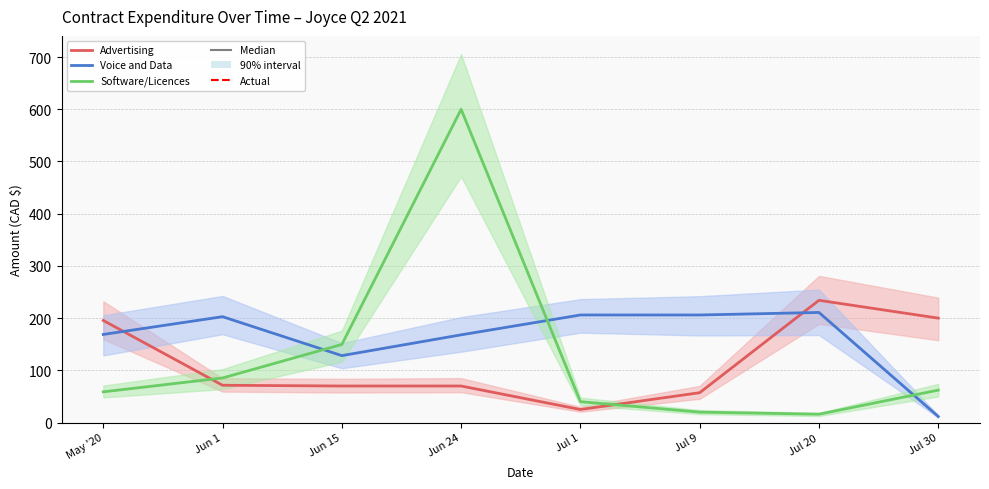

At which category does Advertising reach its first local peak?

Jul 20